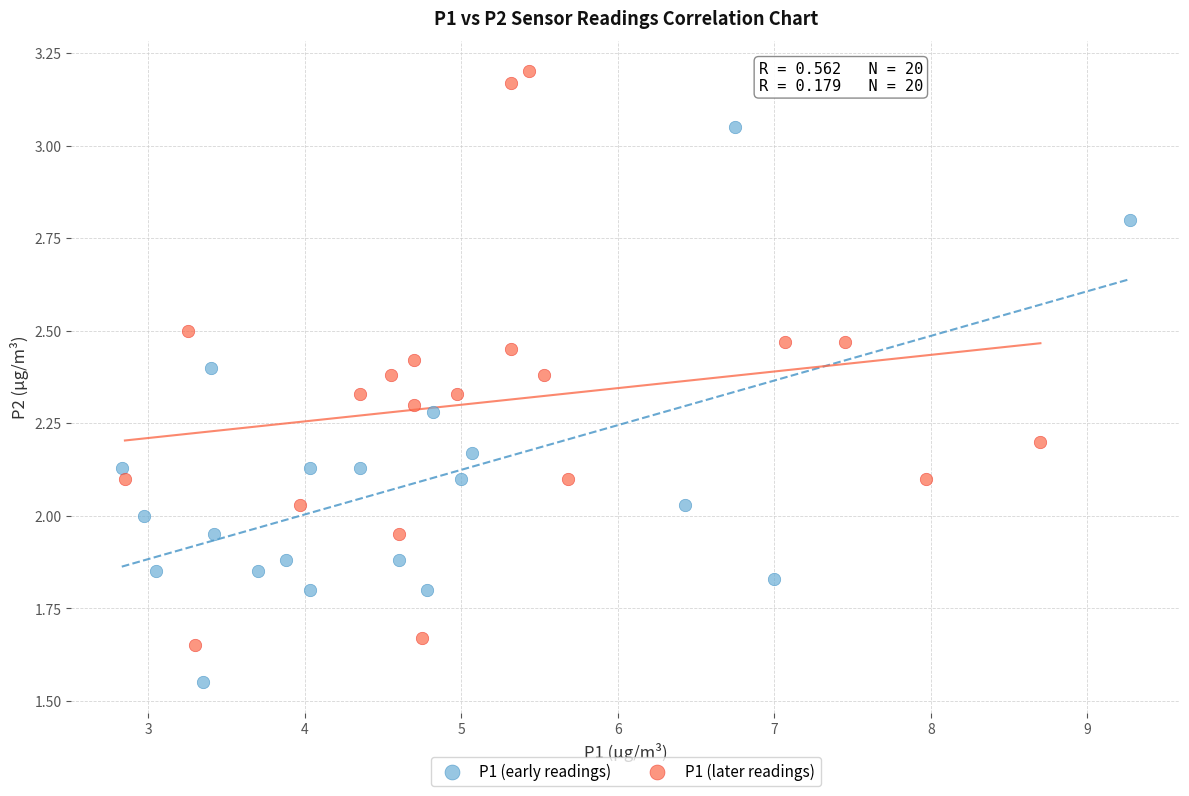

What are all the series names shown in the legend?

P1 (early readings), P1 (later readings)